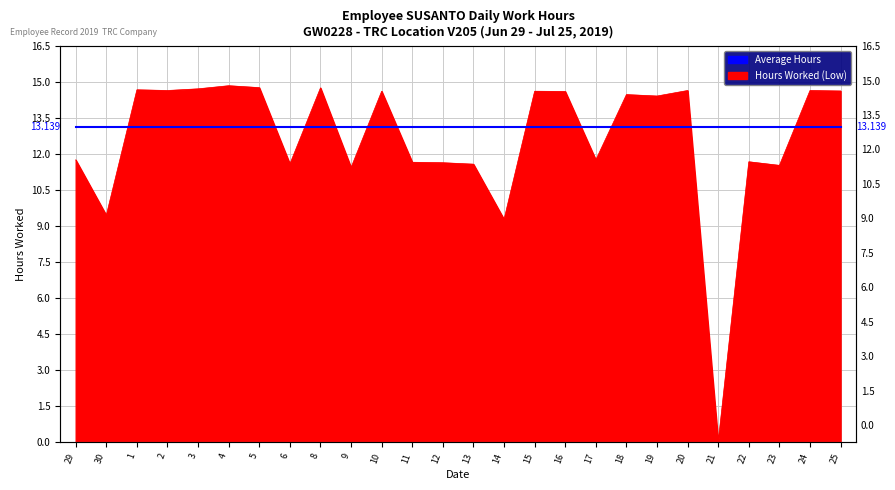

What is the sum of the values at 8 and 30?

24.2